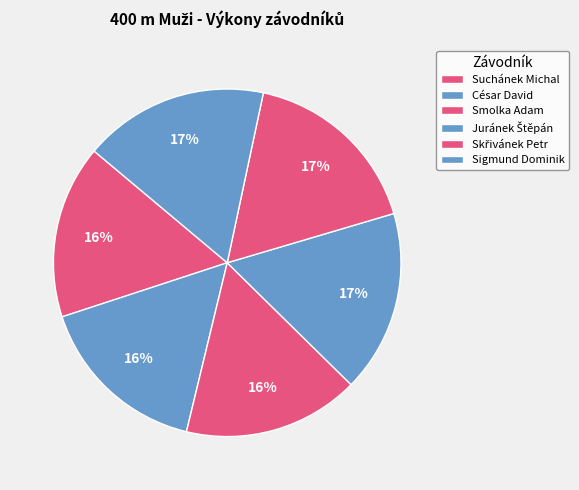

Approximately how many times larger is the value at César David compared to Juránek Štěpán?

1.0